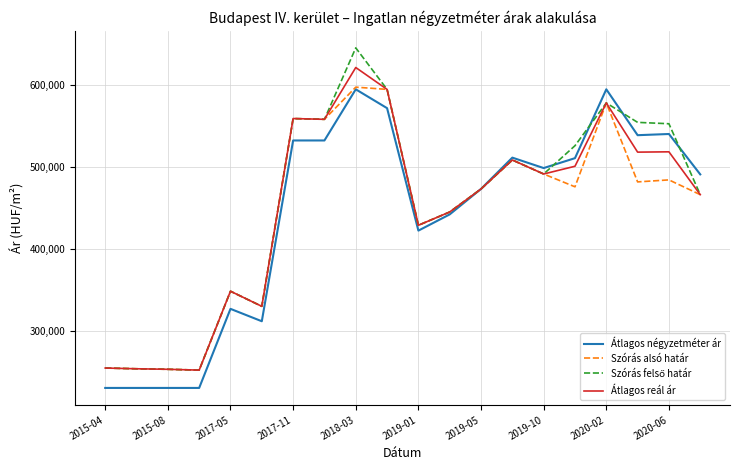

What is the maximum value shown in the chart?

644733